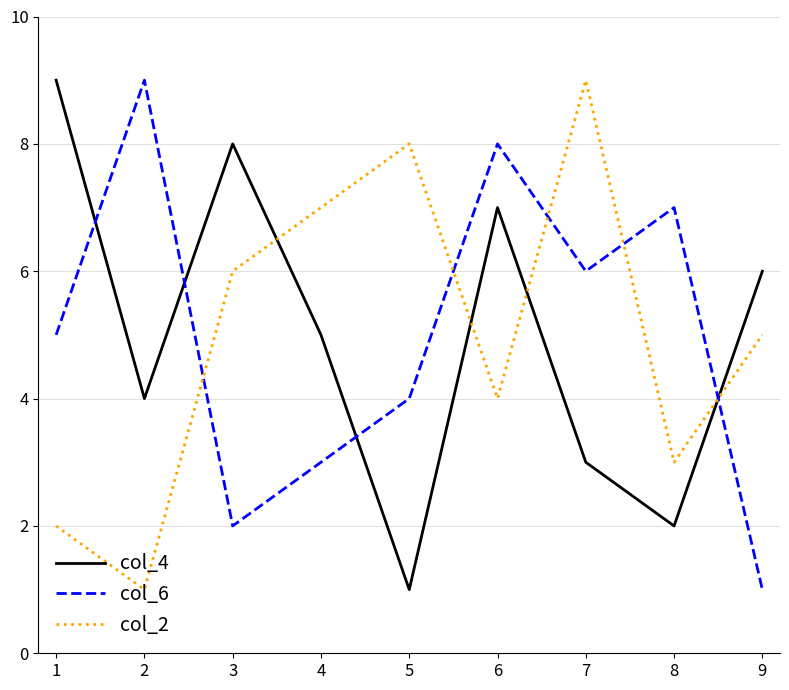

Reading right to left, extract all data points from this chart.

col_4: 6	2	3	7	1	5	8	4	9
col_6: 1	7	6	8	4	3	2	9	5
col_2: 5	3	9	4	8	7	6	1	2